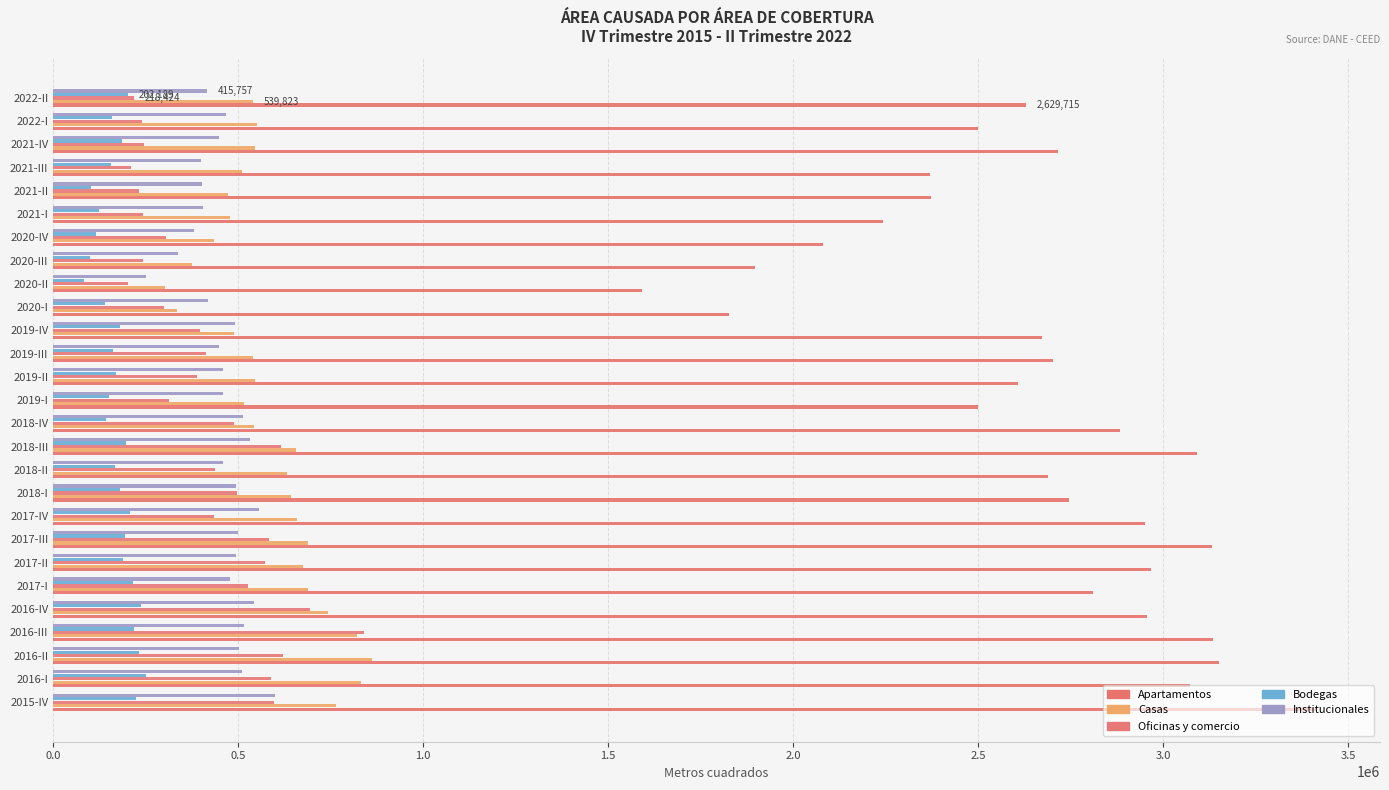

How many data points does each series have?

27